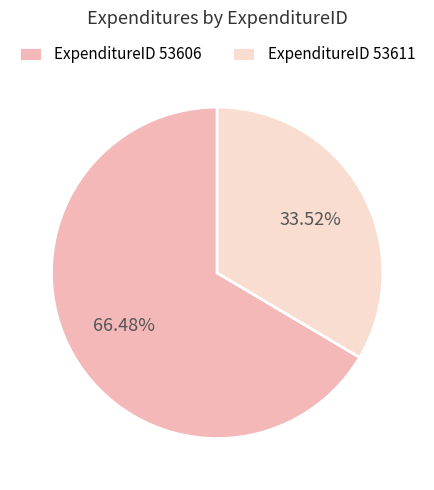

Count the number of slices in the pie.

2